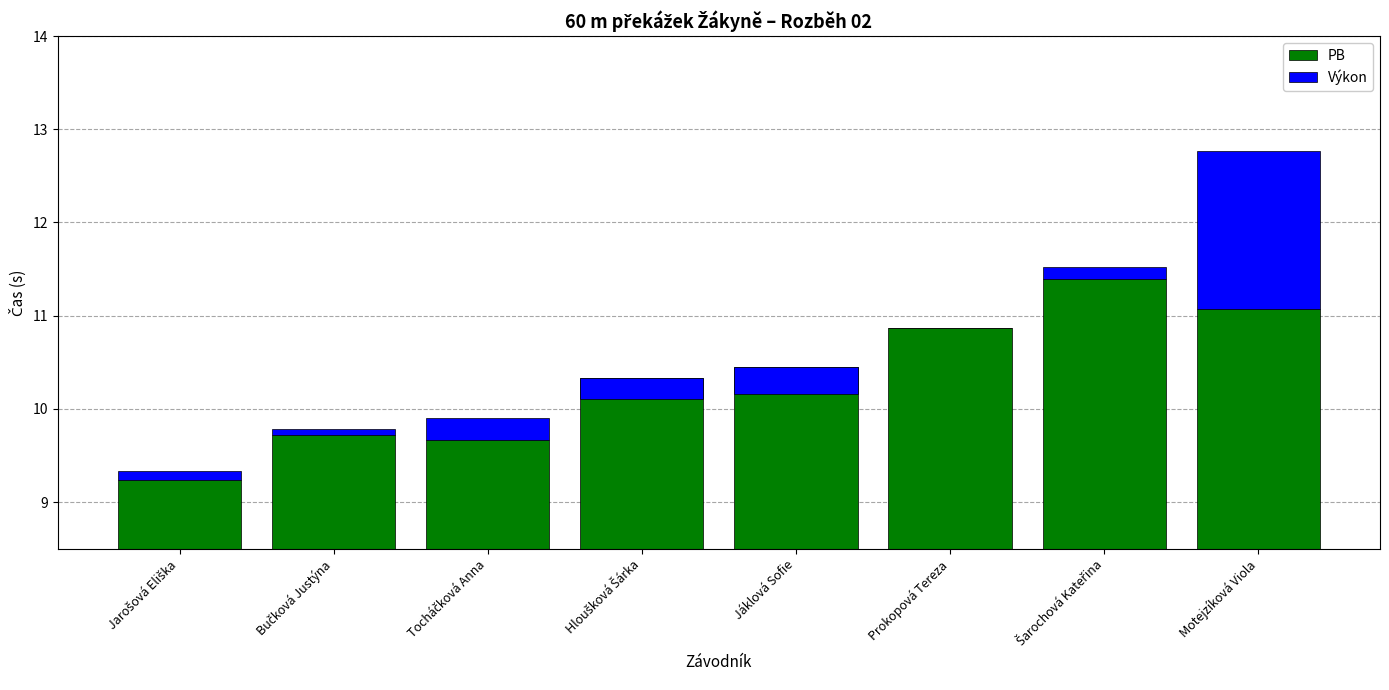

What is the value of the Výkon bar at the 3rd from the left?

0.2